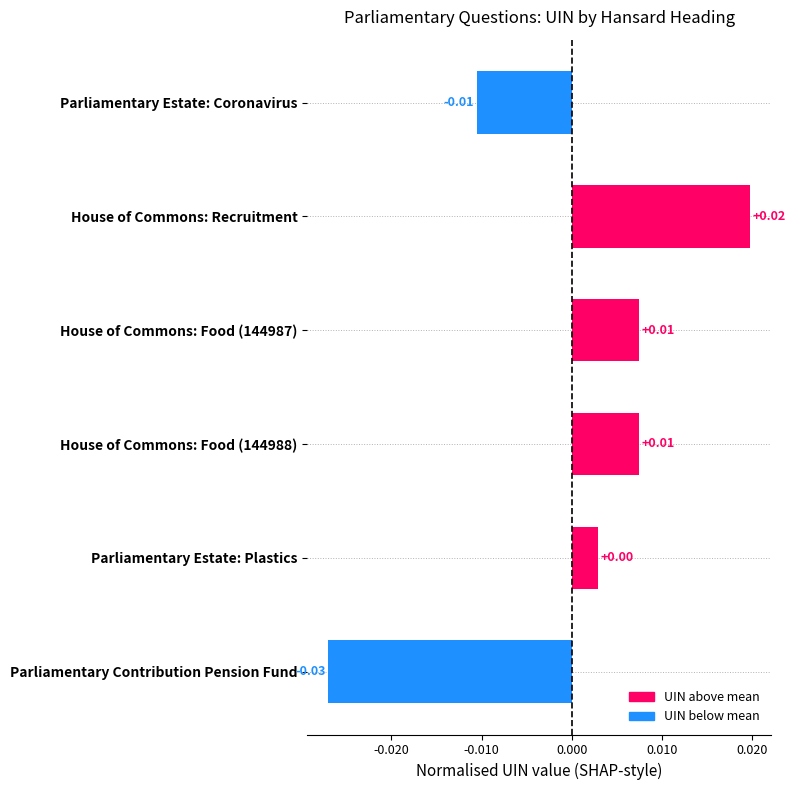

Which label corresponds to the largest value in the chart?

House of Commons: Recruitment